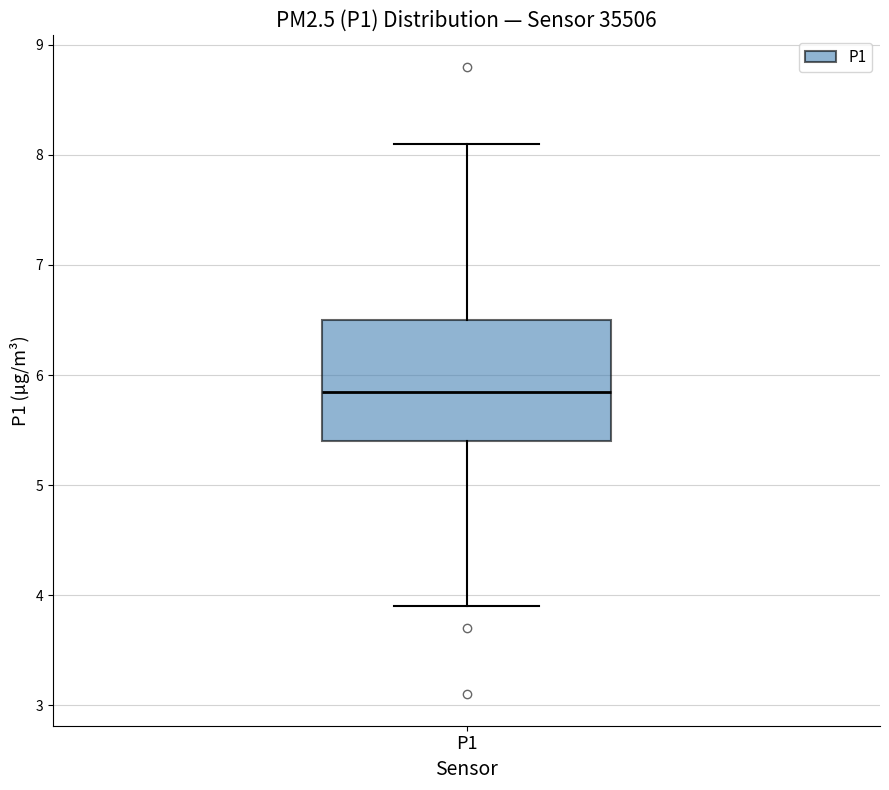

Read this box plot against the y-axis: the position of the median line, the range covered by the box, and the ends of both whiskers. The values are not printed on the chart, so give them approximately, as read against the axis.

median 5.9, box 5.4 to 6.5, whiskers 3.9 to 8.1